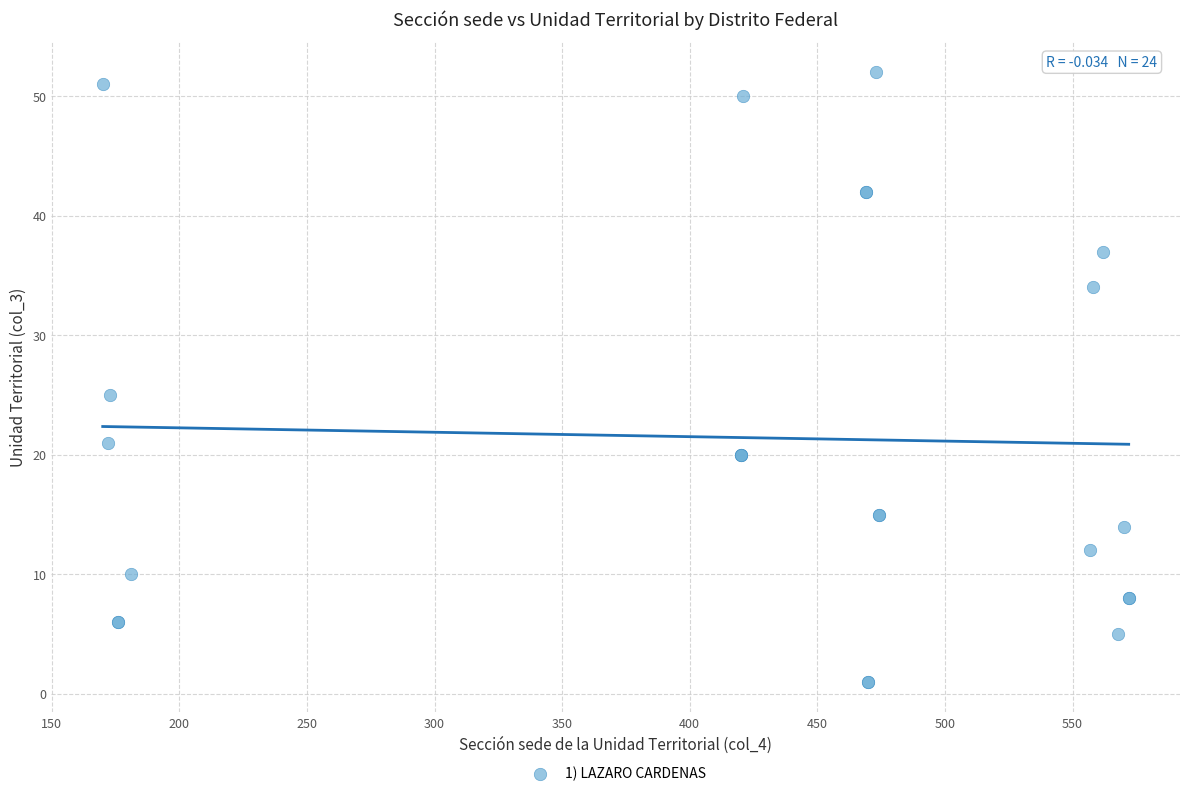

What Y value in the scatter plot is closest to 26?

25